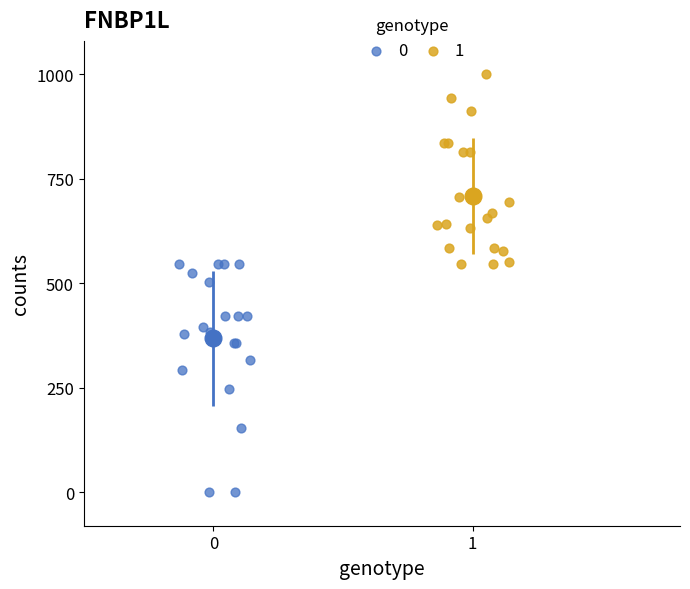

What are all the series names shown in the legend?

0, 1